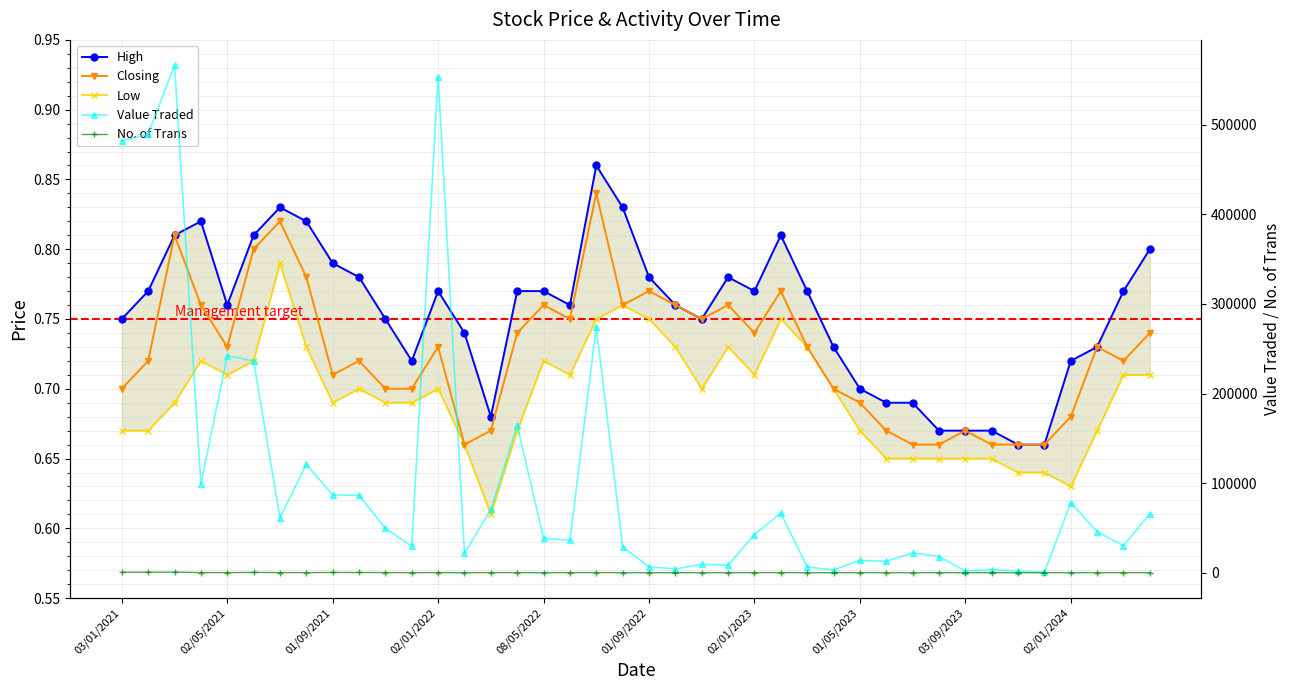

What is the total value across all series at 01/09/2022?

6665.3